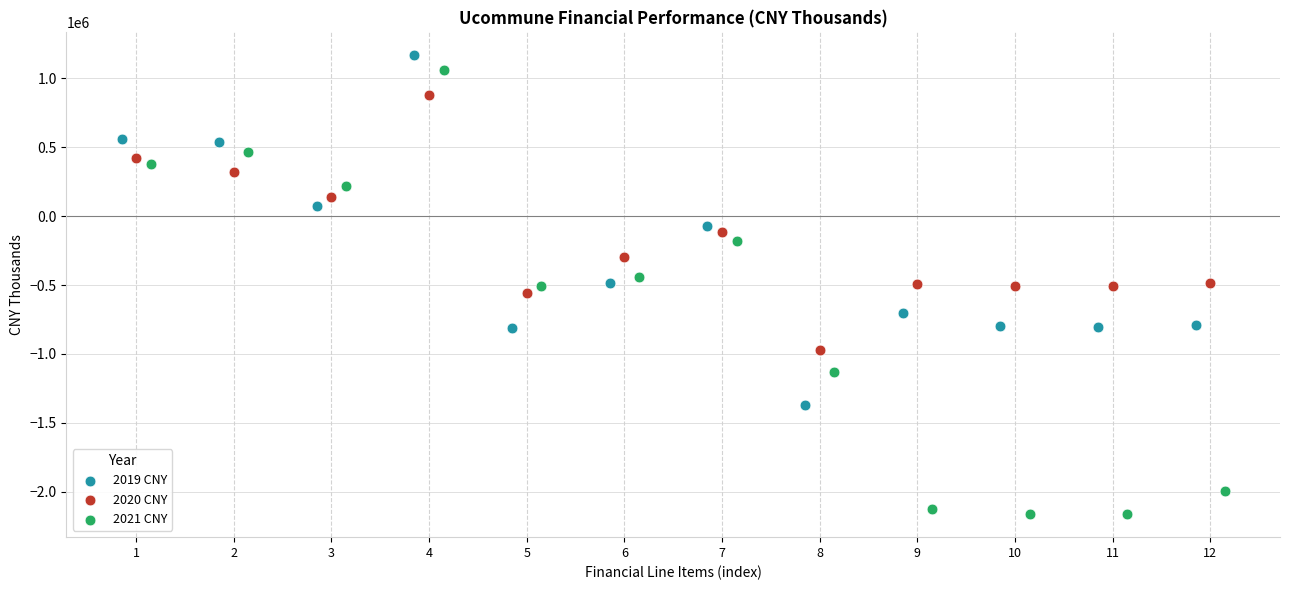

What are all the series names shown in the legend?

2019 CNY, 2020 CNY, 2021 CNY